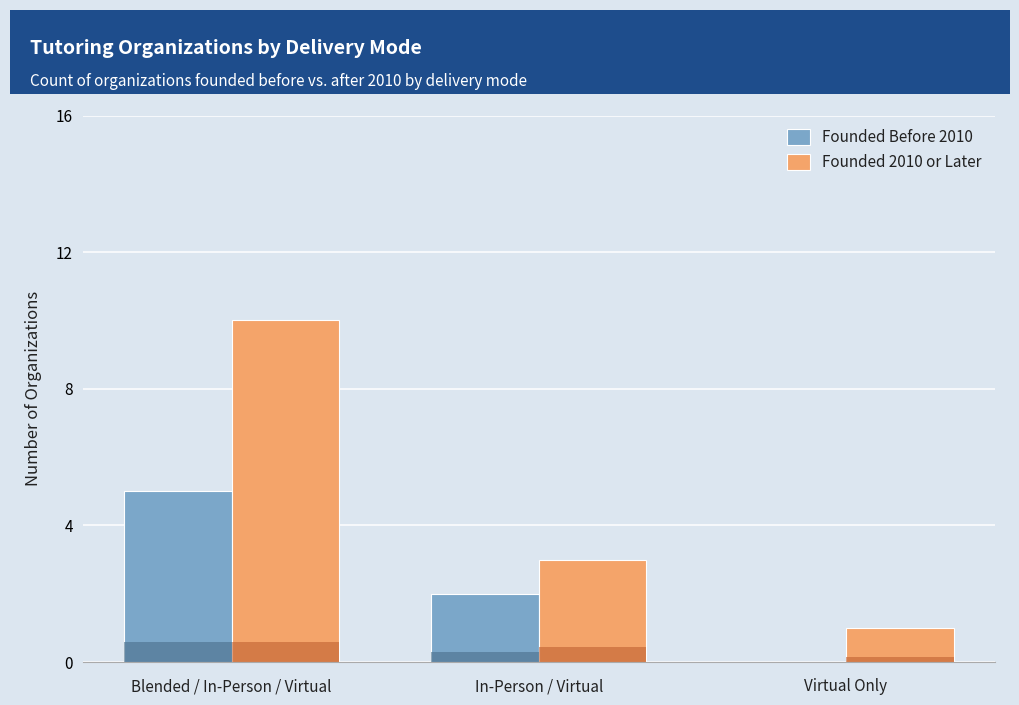

What is the maximum value for Founded Before 2010?

5